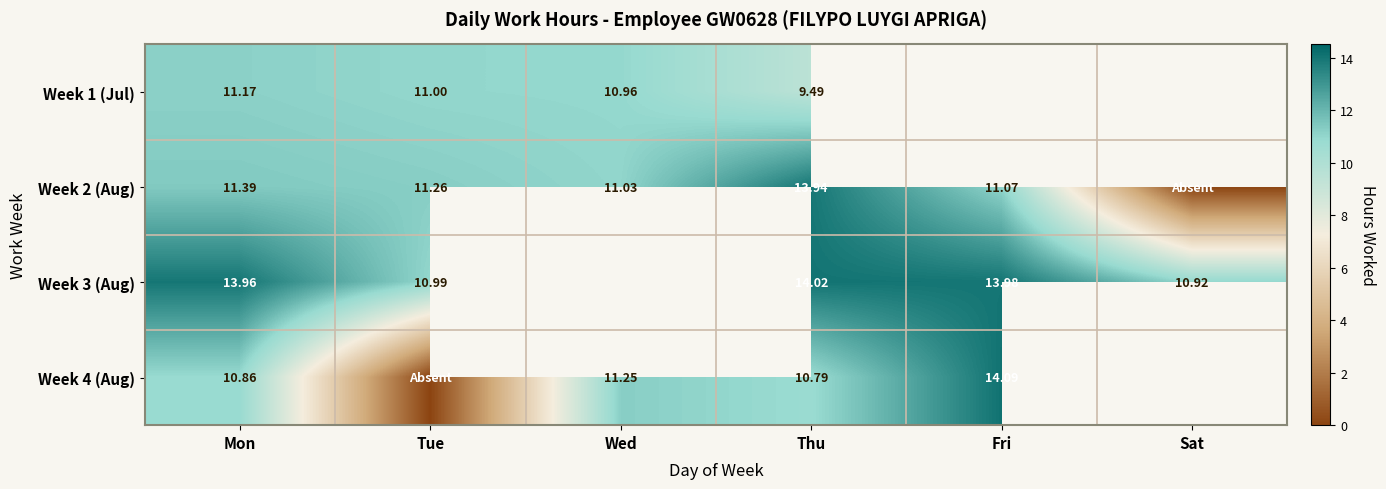

How many values in Week 3 (Aug) are above zero?

5